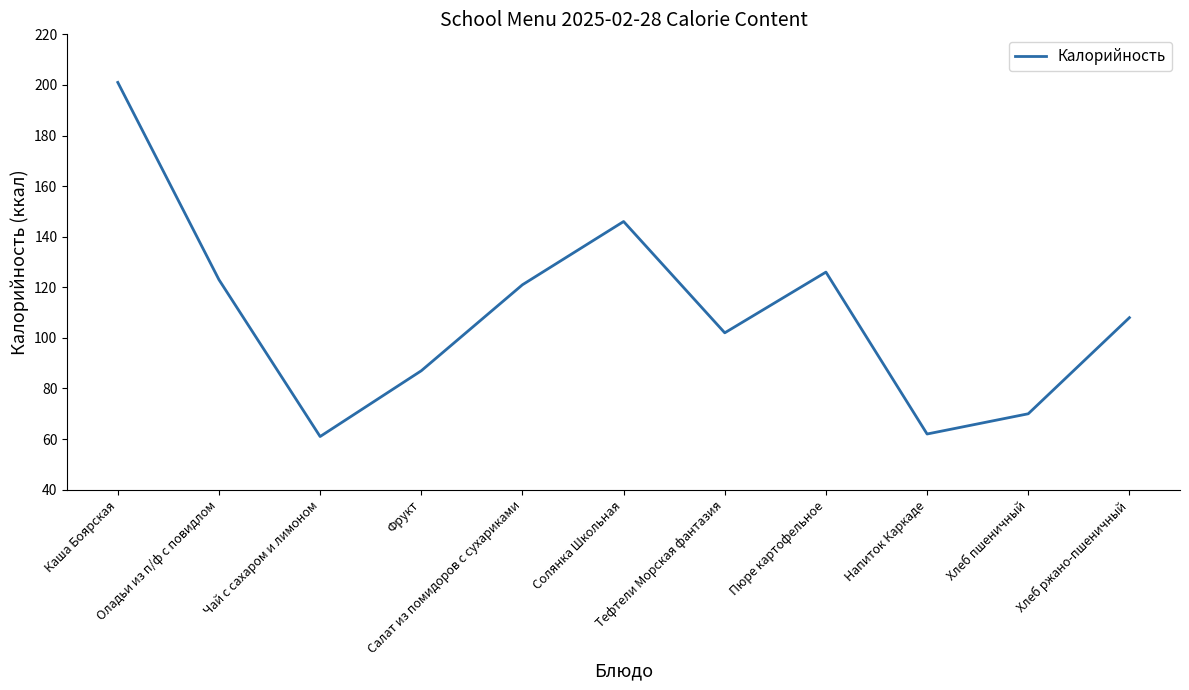

What is the minimum value shown in the chart?

61